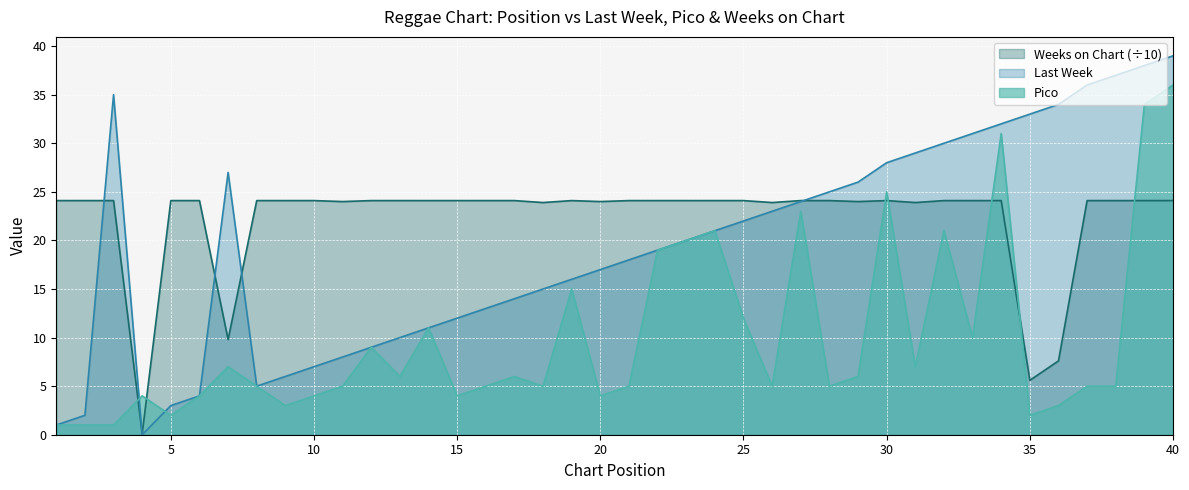

Which category has the highest value in the Pico series?

40